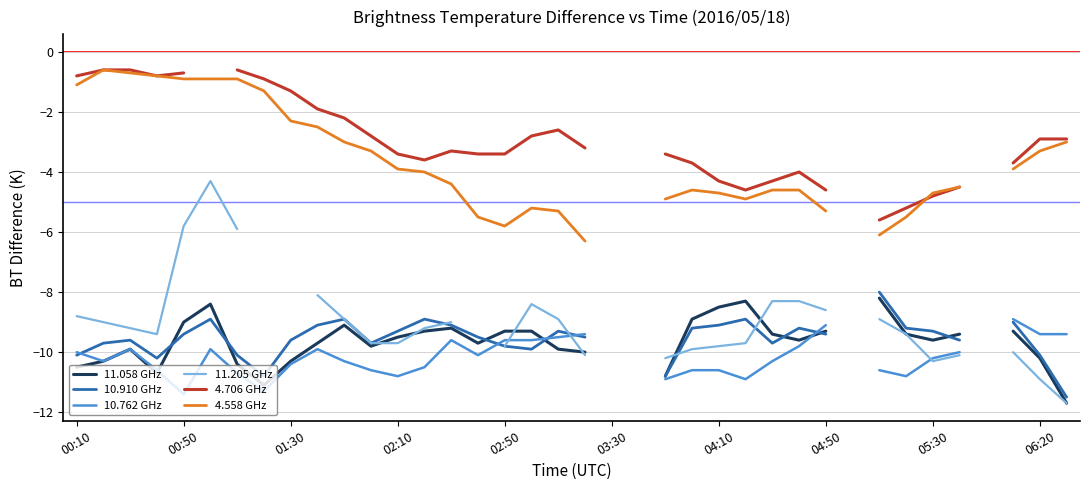

Is the value of 11.205 GHz at 29 greater than the value of 11.058 GHz at 01:30?

No